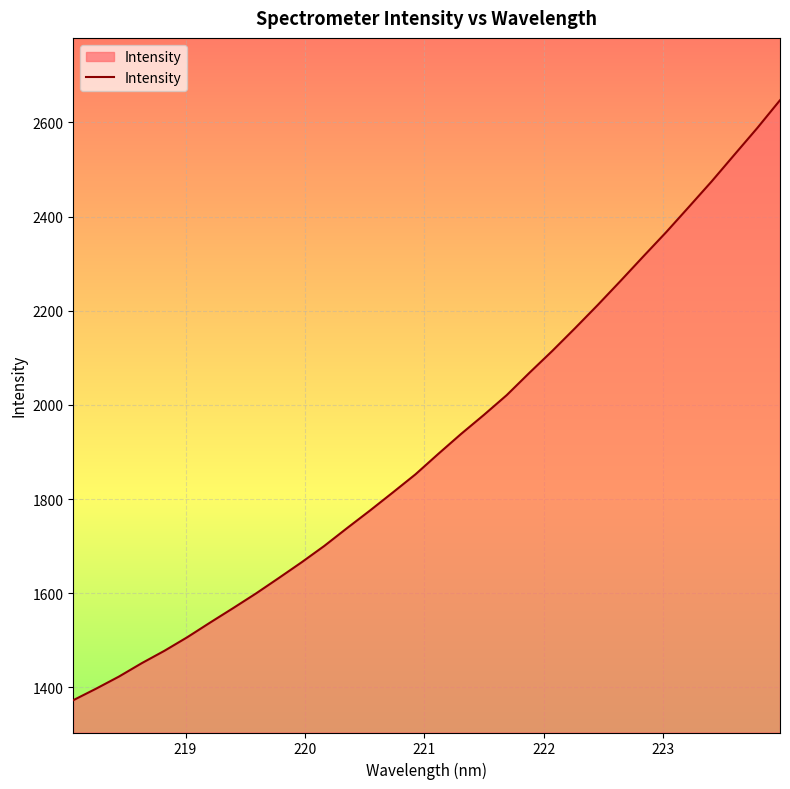

What is the difference between the maximum and minimum values?

1274.6